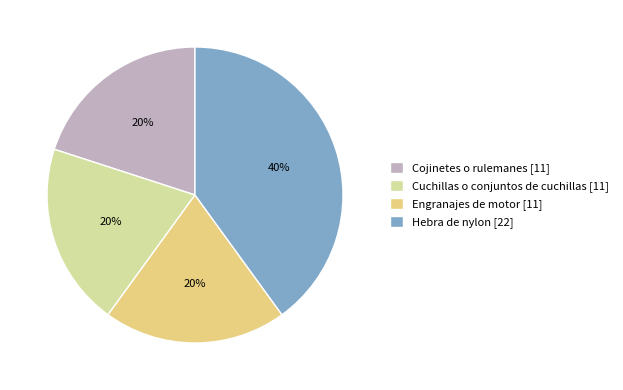

Does Cuchillas o conjuntos de cuchillas account for over 50% of the chart?

No